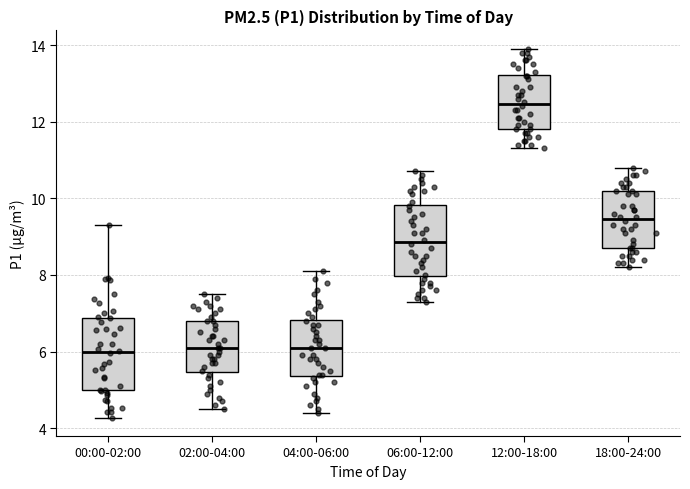

Reading left to right, transcribe this box plot: for each box, give where its median line is, the range the box spans, and where its two whiskers end, as read against the y-axis. The values are not printed on the chart, so give them approximately, as read against the axis.

00:00-02:00: median 6.0, box 5.0 to 6.8, whiskers 4.2 to 9.4
02:00-04:00: median 6.2, box 5.4 to 6.8, whiskers 4.6 to 7.6
04:00-06:00: median 6.2, box 5.4 to 6.8, whiskers 4.4 to 8.2
06:00-12:00: median 8.8, box 8.0 to 9.8, whiskers 7.4 to 10.8
12:00-18:00: median 12.4, box 11.8 to 13.2, whiskers 11.4 to 14.0
18:00-24:00: median 9.4, box 8.8 to 10.2, whiskers 8.2 to 10.8